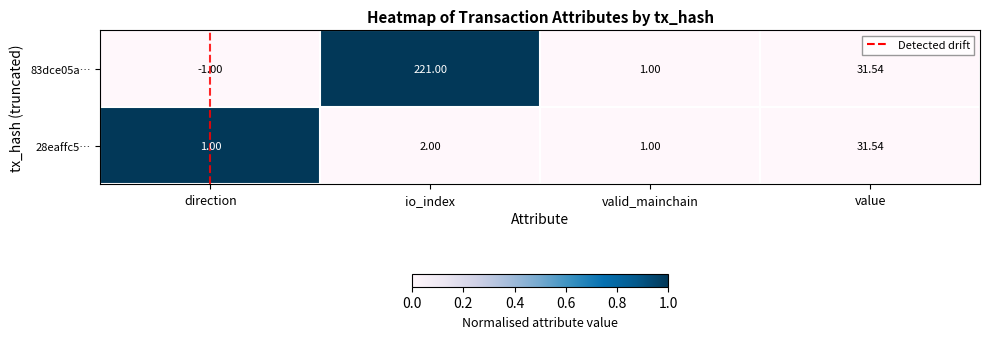

Which label corresponds to the smallest value in the chart?

direction